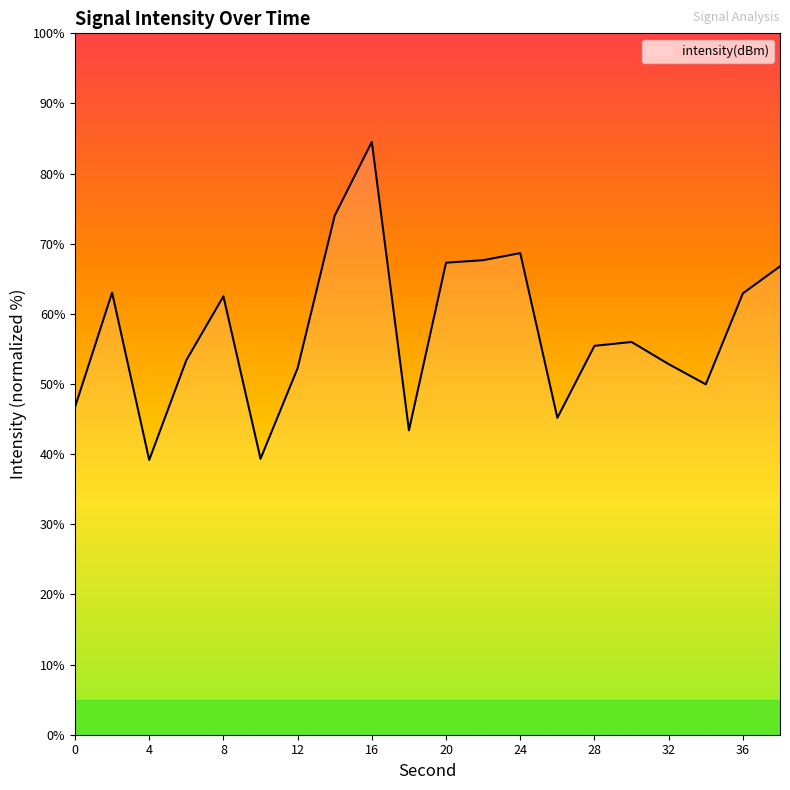

Does the chart have visible grid lines?

No